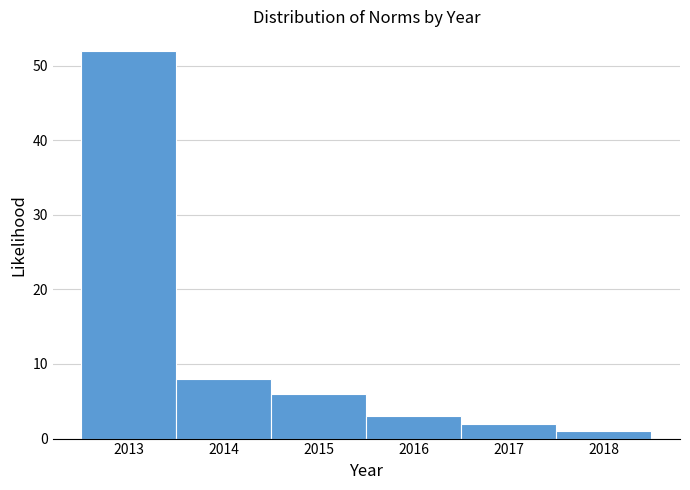

Reading left to right, list every bar in this chart as the range it spans on the x-axis followed by its height. The values are not printed on the chart, so give them approximately, as read against the axis.

2012.5 to 2013.5: 52
2013.5 to 2014.5: 8
2014.5 to 2015.5: 6
2015.5 to 2016.5: 3
2016.5 to 2017.5: 2
2017.5 to 2018.5: 1